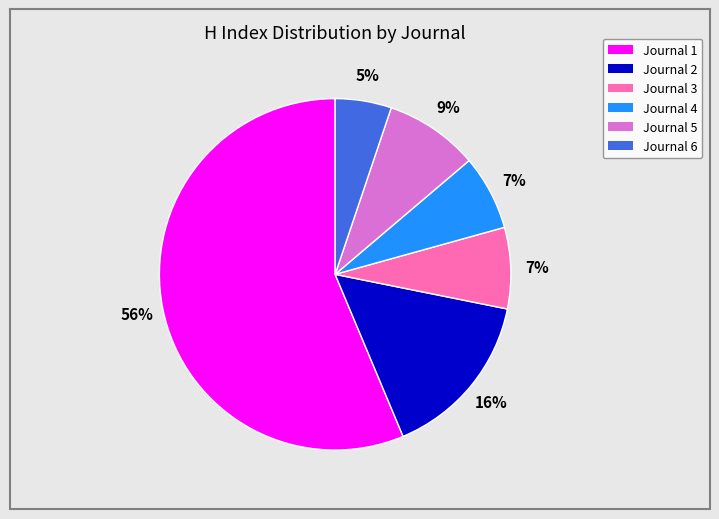

The Journal 1 slice represents 51% of the pie. True or false?

False